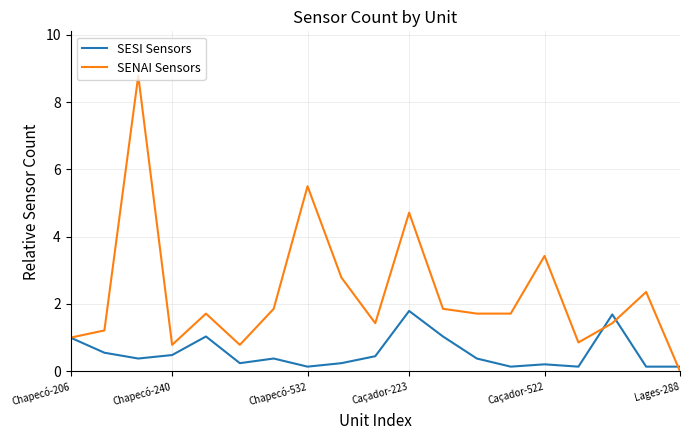

Which series has the largest range (max minus min)?

SENAI Sensors